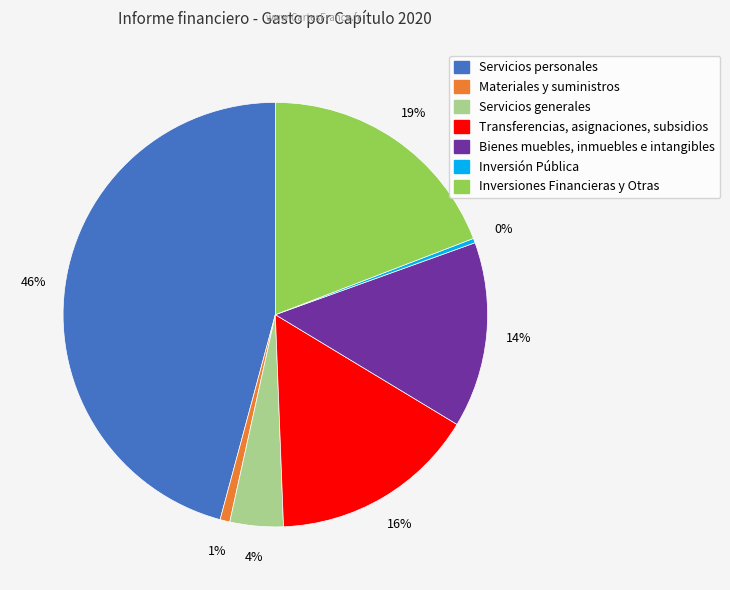

To the nearest percent, what is the average slice percentage?

14%